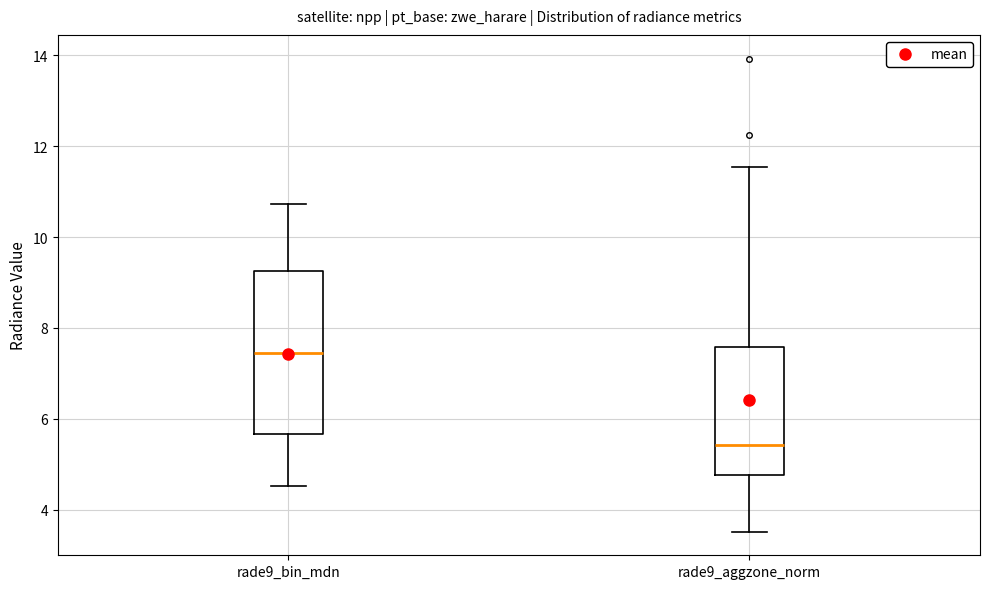

Where is the upper edge of the box for rade9_bin_mdn on the y-axis? The values are not printed on the chart, so give them approximately, as read against the axis.

9.2